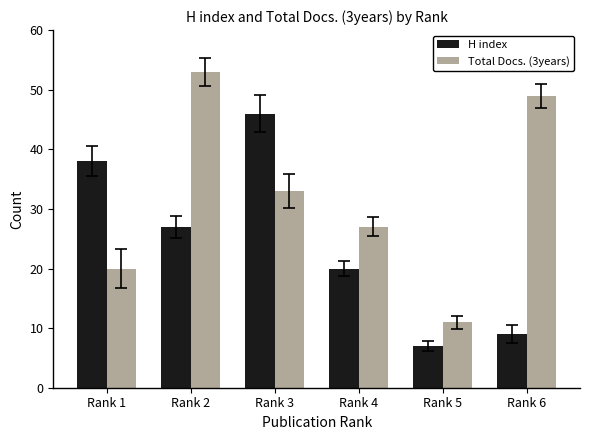

Where is Total Docs. (3years) nearest to the value 32?

Rank 3